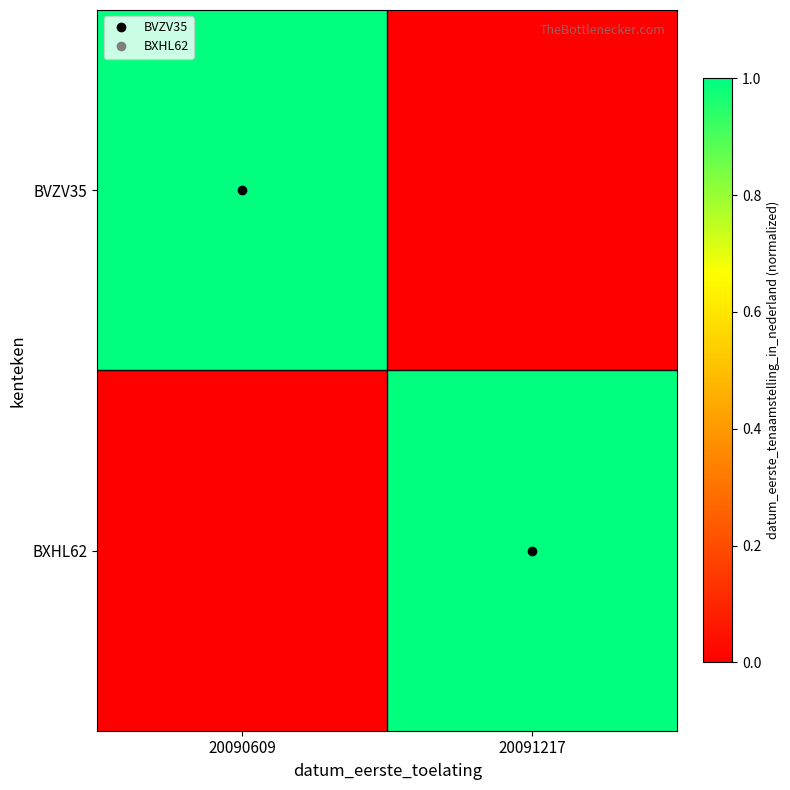

Rank the series at 20091217 from lowest to highest value.

BVZV35, BXHL62